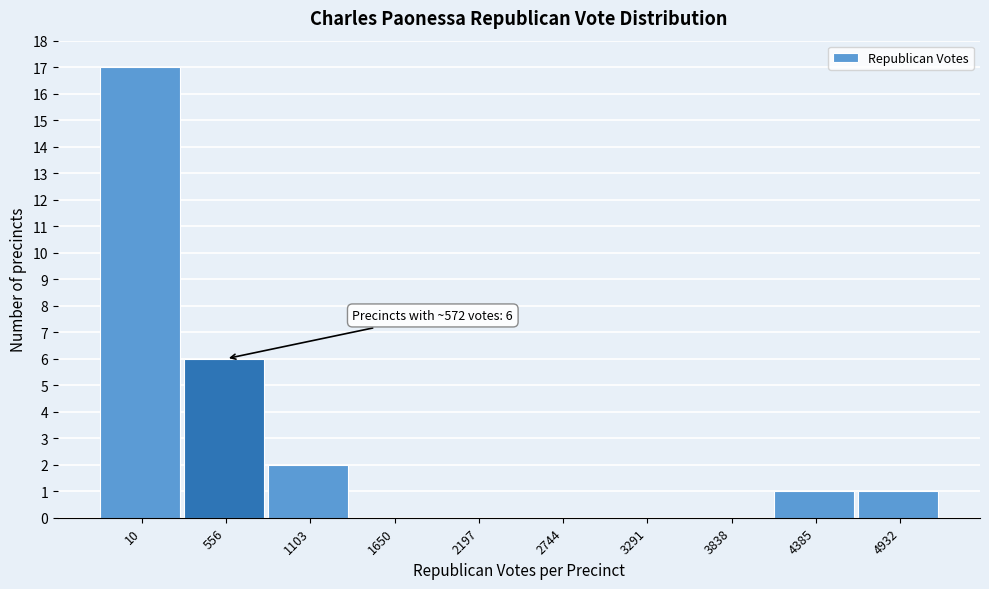

Reading left to right, list all the values displayed in this chart.

10=17	556=6	1103=2	1650=0	2197=0	2744=0	3291=0	3838=0	4385=1	4932=1